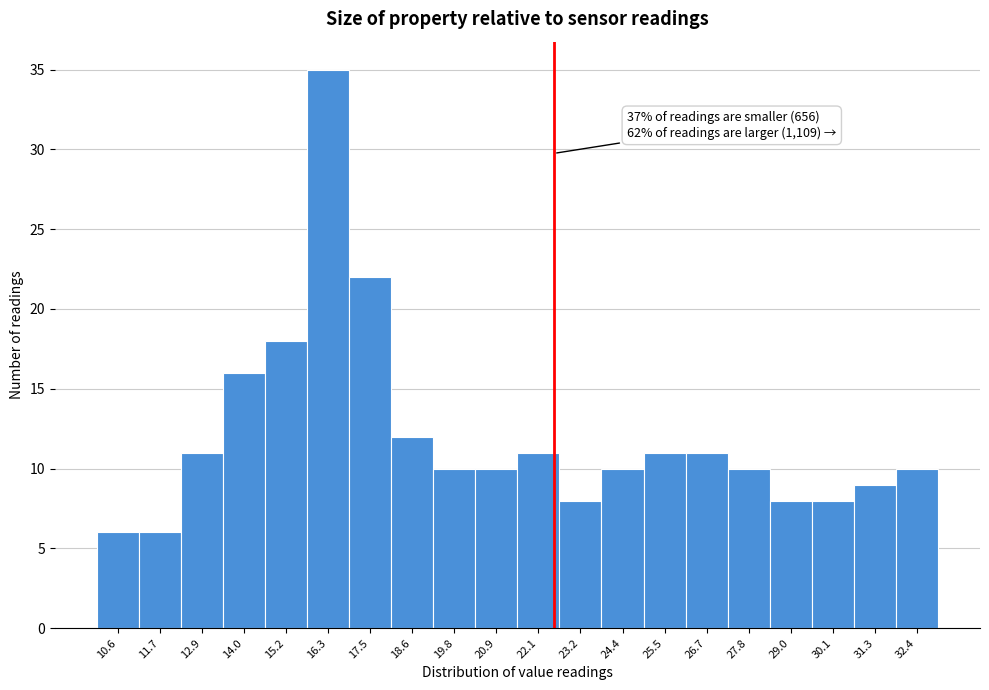

Over which range of the x-axis is the bar tallest?

15.75 to 16.90